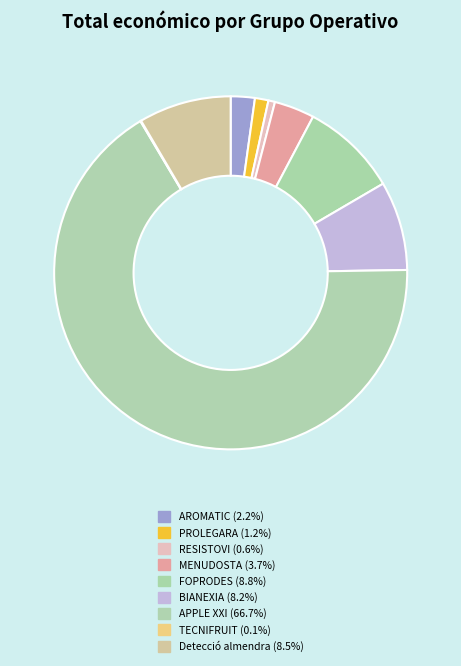

Does MENUDOSTA account for over 50% of the chart?

No